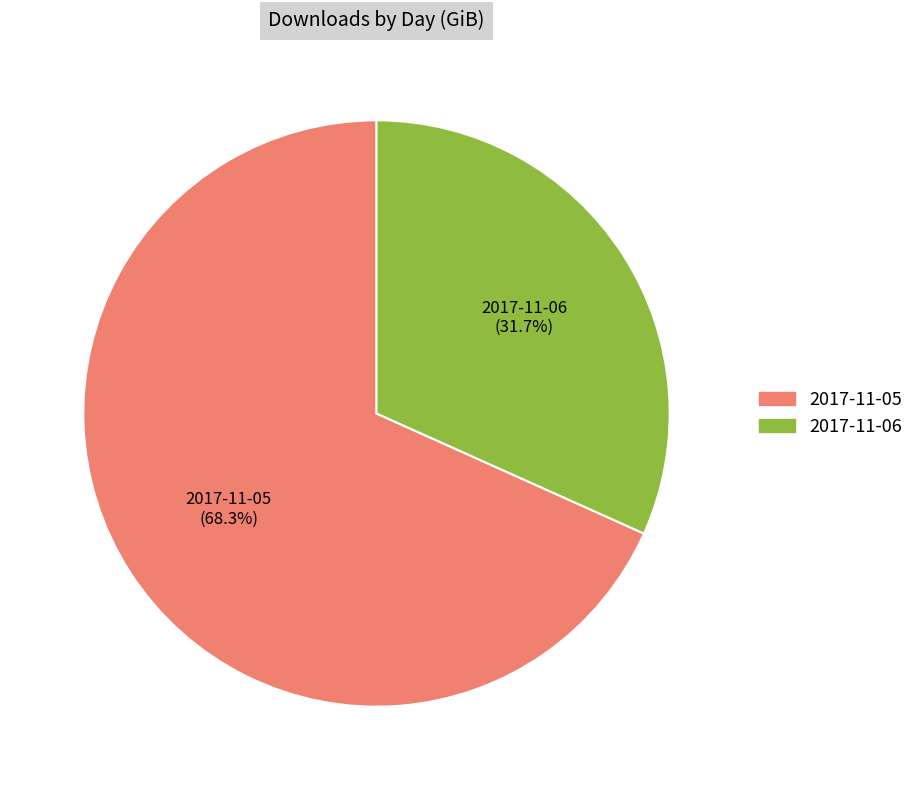

Which slice is the largest?

2017-11-05